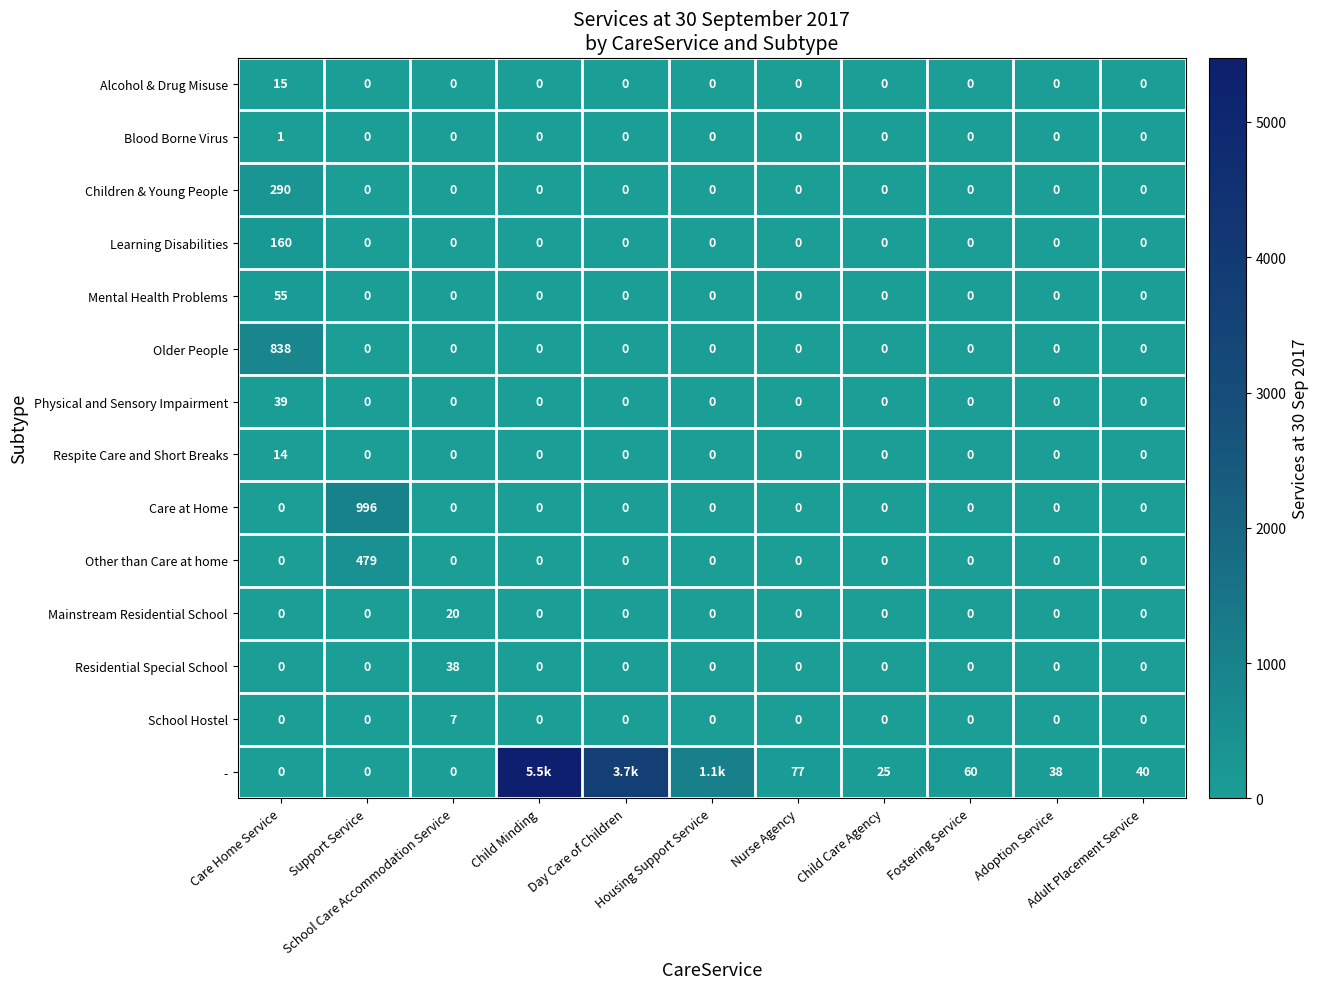

How many data points in Other than Care at home are above 0?

1